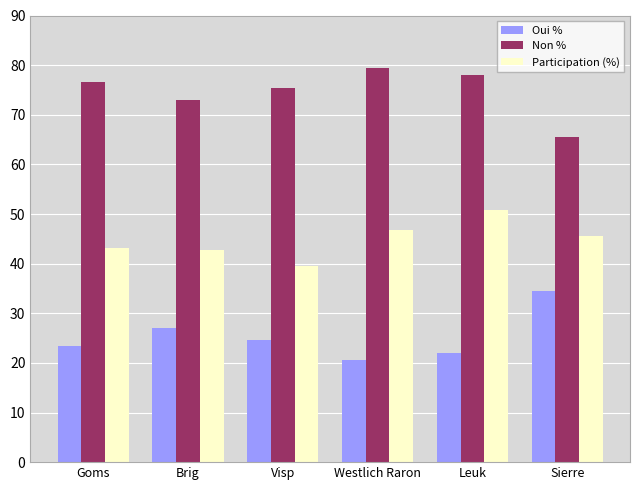

The Non % series shows 29.3 at Brig. True or false?

False